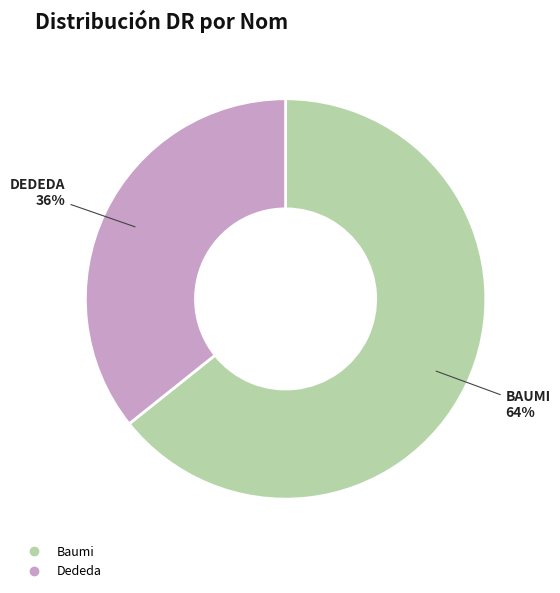

The Baumi slice represents 54% of the pie. True or false?

False